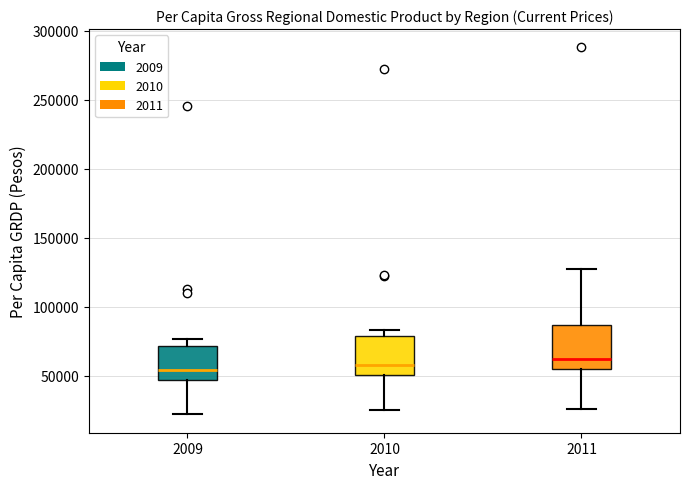

Reading left to right, transcribe this box plot: for each box, give where its median line is, the range the box spans, and where its two whiskers end, as read against the y-axis. The values are not printed on the chart, so give them approximately, as read against the axis.

2009: median 55000, box 45000 to 70000, whiskers 20000 to 75000
2010: median 60000, box 50000 to 80000, whiskers 25000 to 85000
2011: median 60000, box 55000 to 85000, whiskers 25000 to 130000